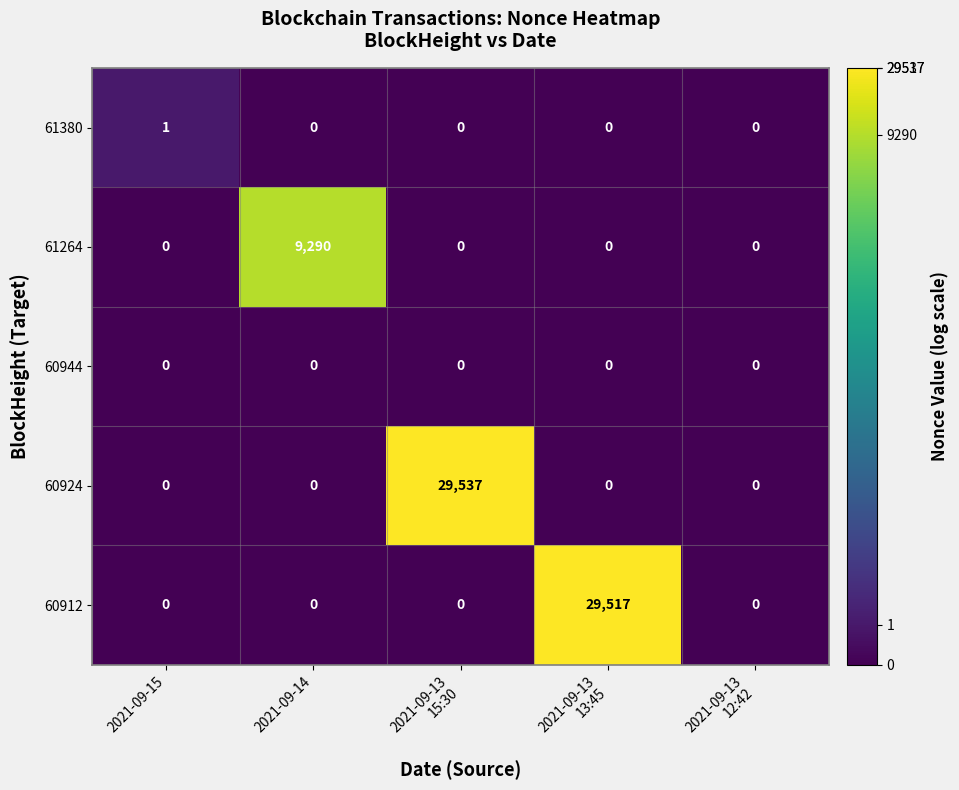

The 60924 series shows 9985 at 2021-09-15. True or false?

False